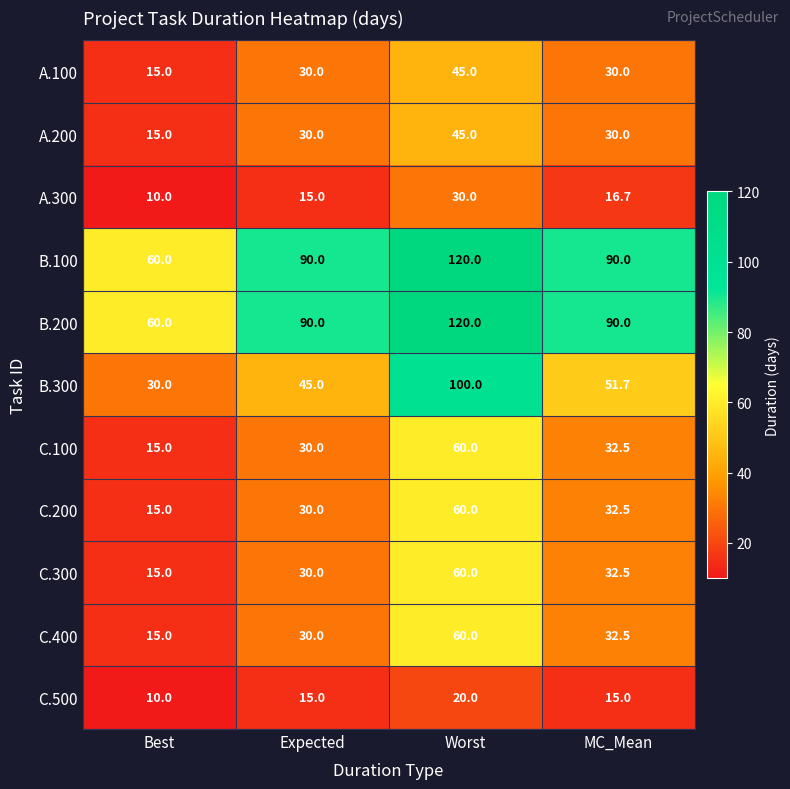

What is the difference between the highest and lowest values at Best?

50.0